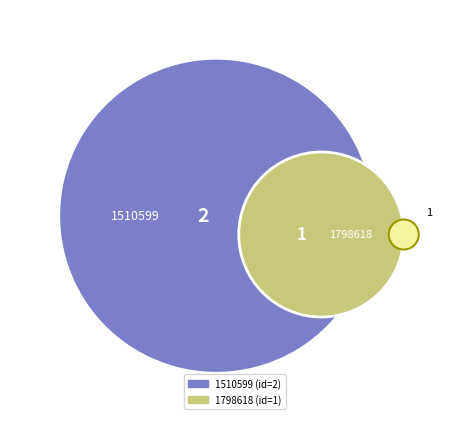

Which slice is the smallest?

1798618